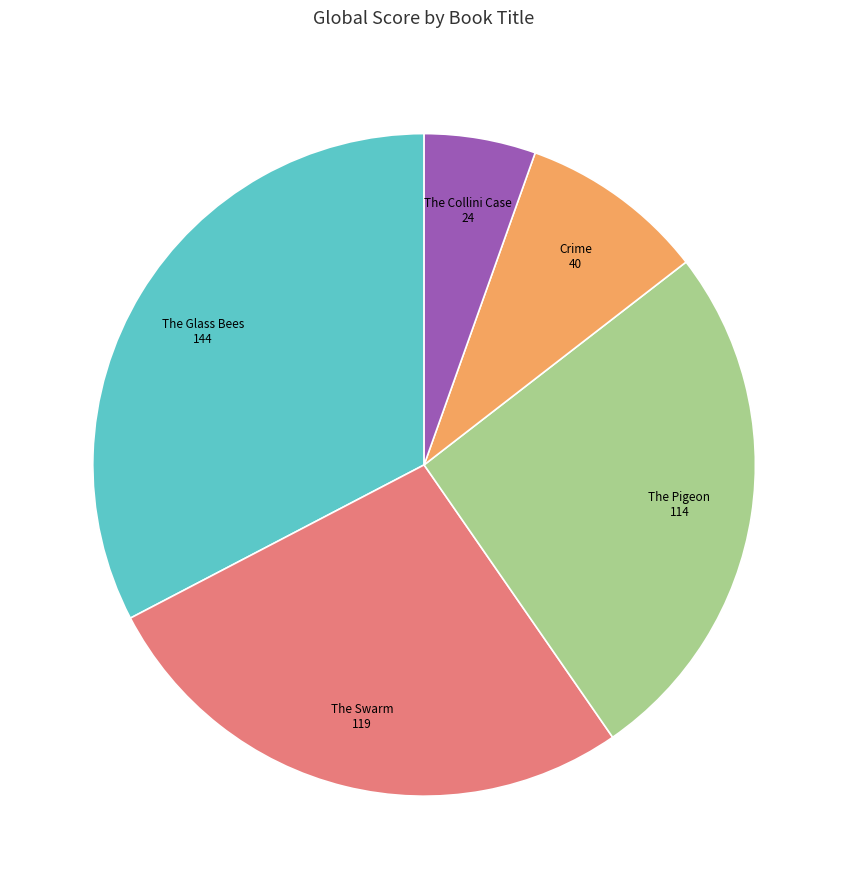

Is there a majority slice in this chart?

No